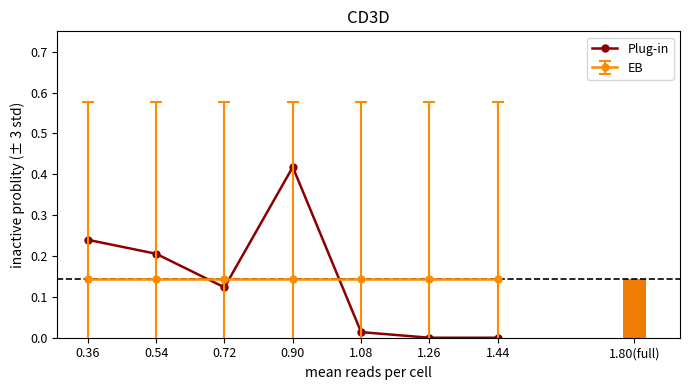

Are the bars grouped side by side (vs. stacked)?

No